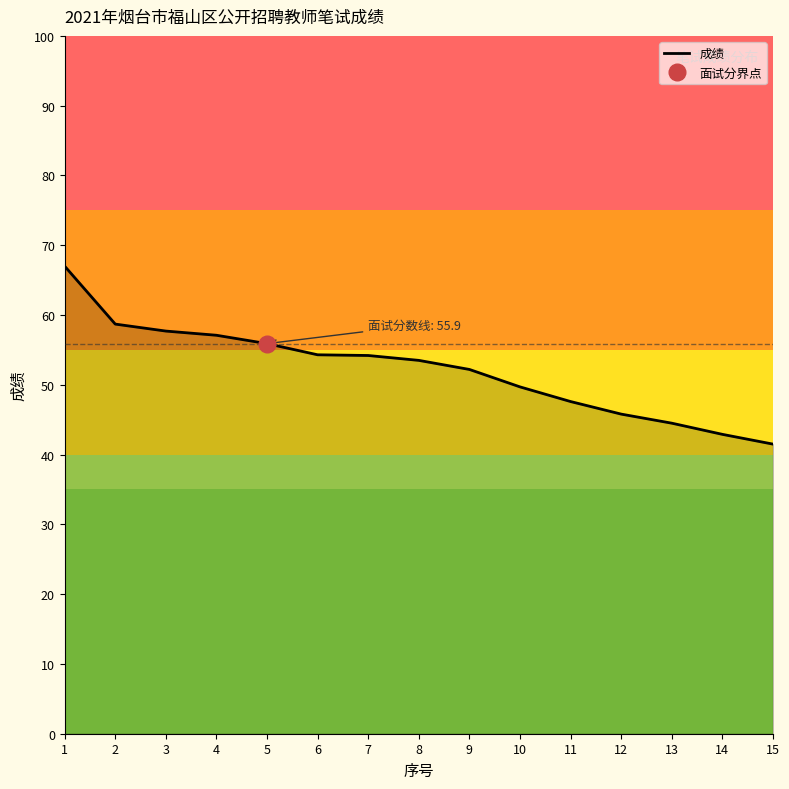

True or false: there are more than 2 points higher than both neighbors.

False